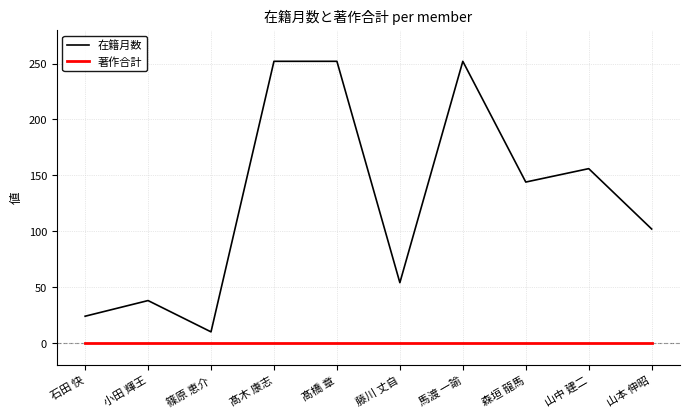

How many lines are shown in the chart?

2